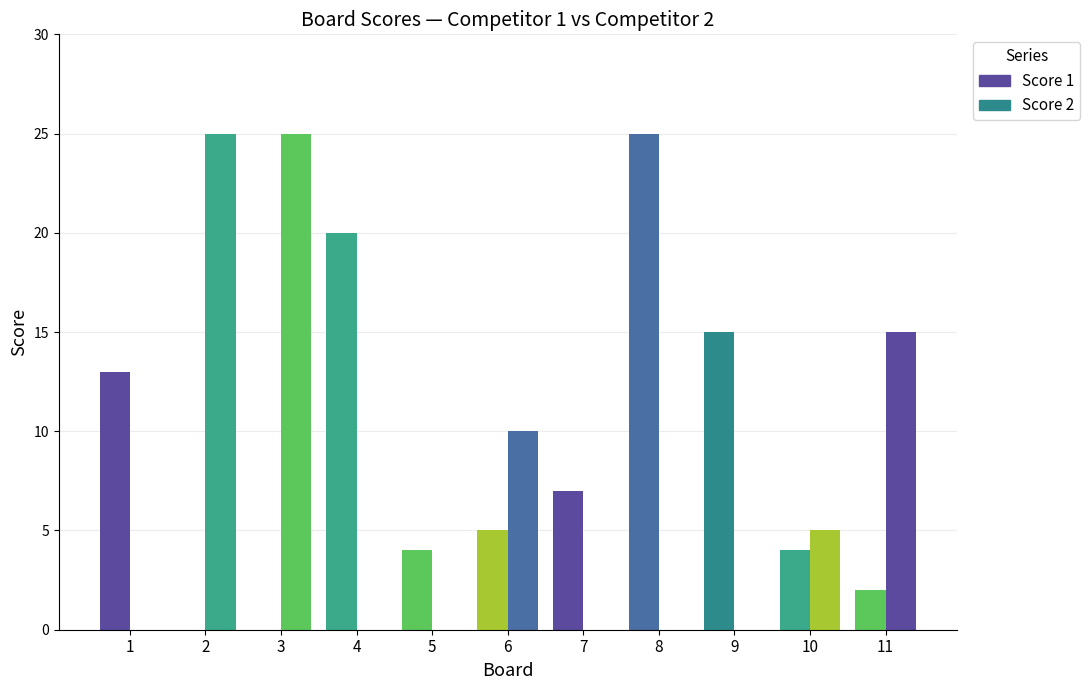

Which series has the largest total across all categories?

Score 1